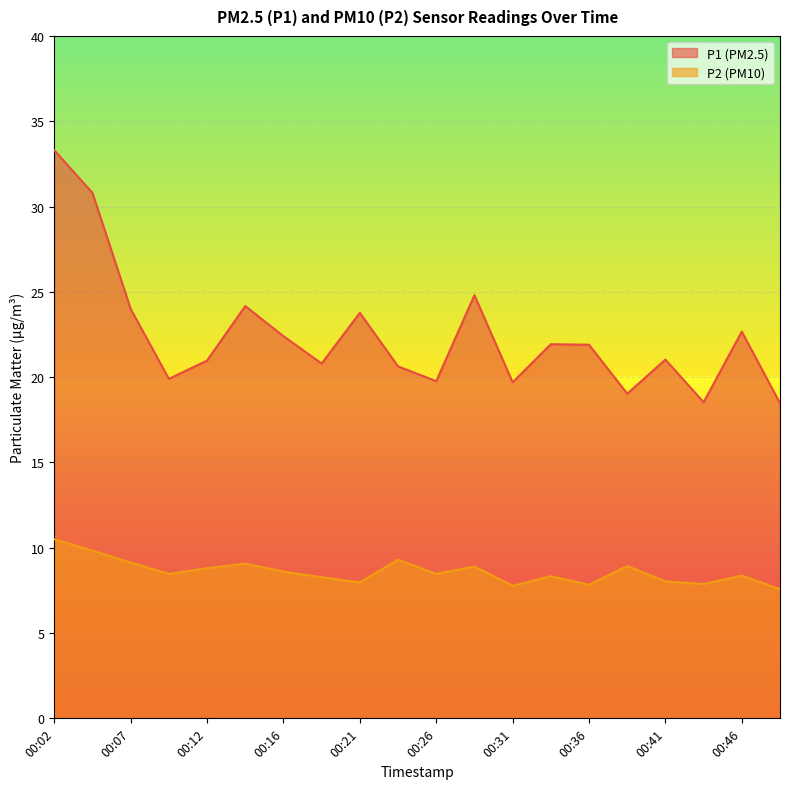

Rank the categories by P1 value from highest to lowest.

00:02, 00:04, 00:29, 00:14, 00:07, 00:21, 00:46, 00:16, 00:34, 00:36, 00:41, 00:12, 00:19, 00:24, 00:09, 00:26, 00:31, 00:38, 00:43, 00:48